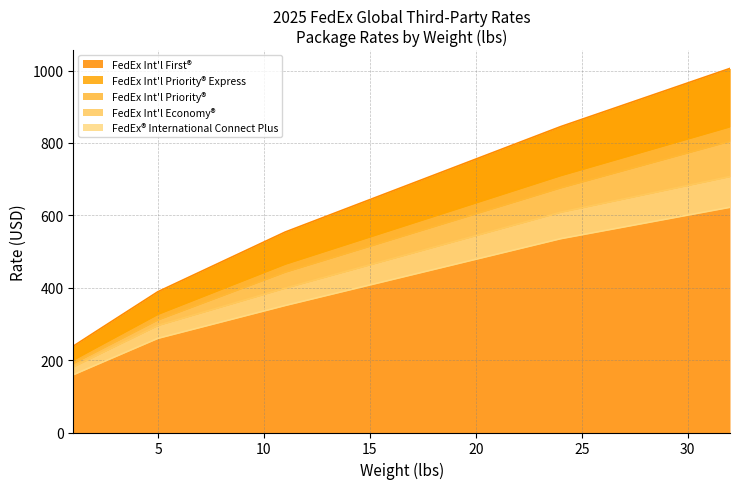

Between 13 and 17, which is larger?

17